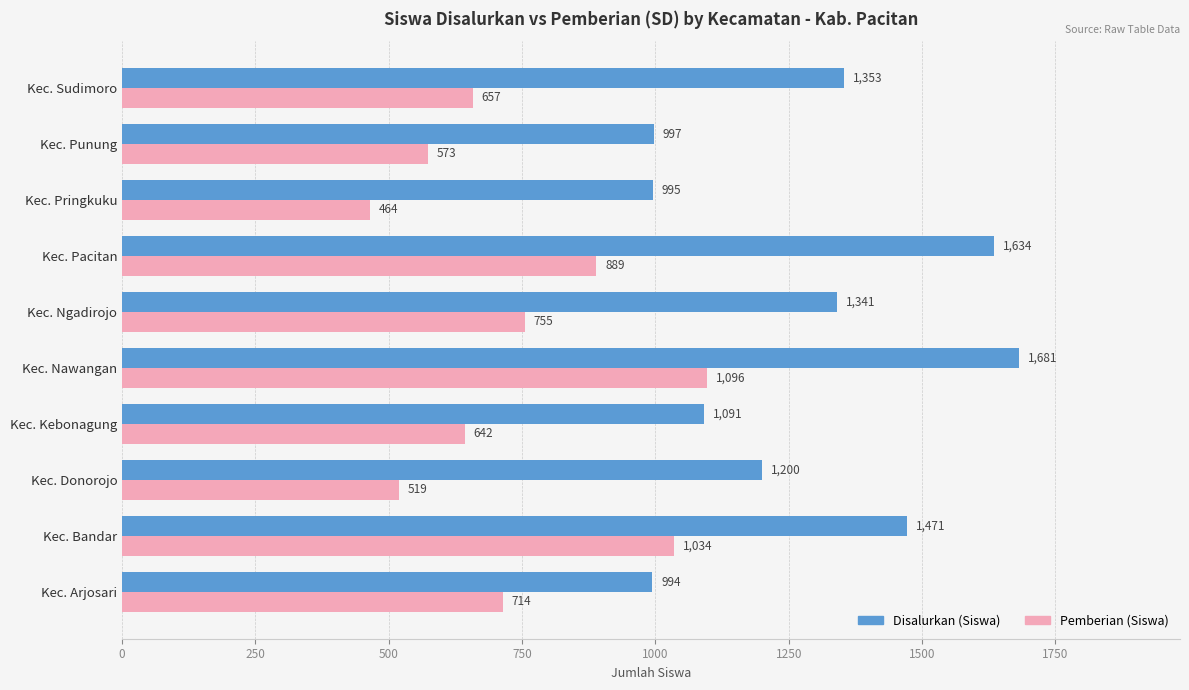

What is the sum of the Disalurkan (Siswa) values at Kec. Pringkuku and Kec. Bandar?

2466